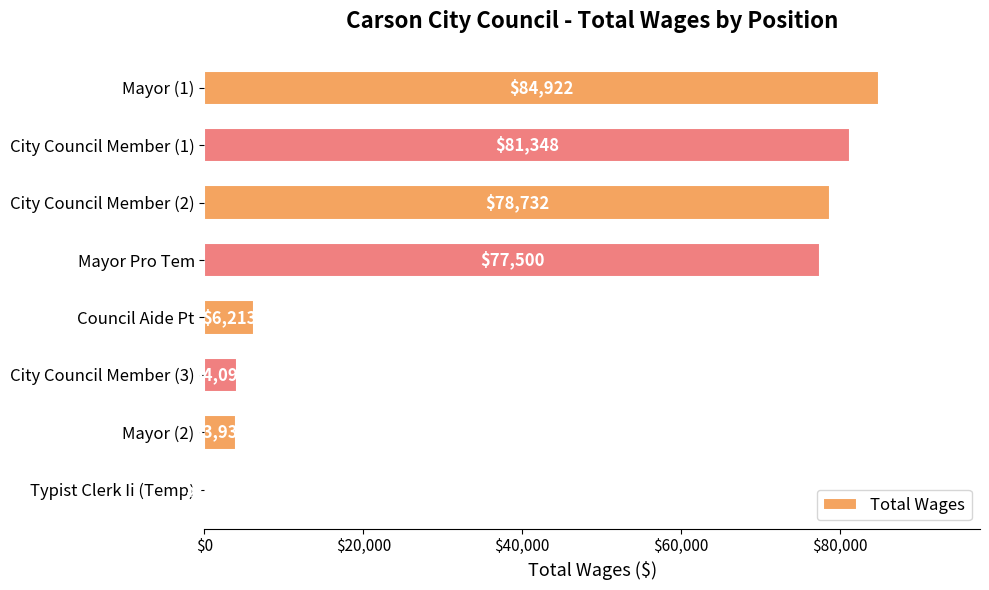

Are the bars horizontal?

Yes